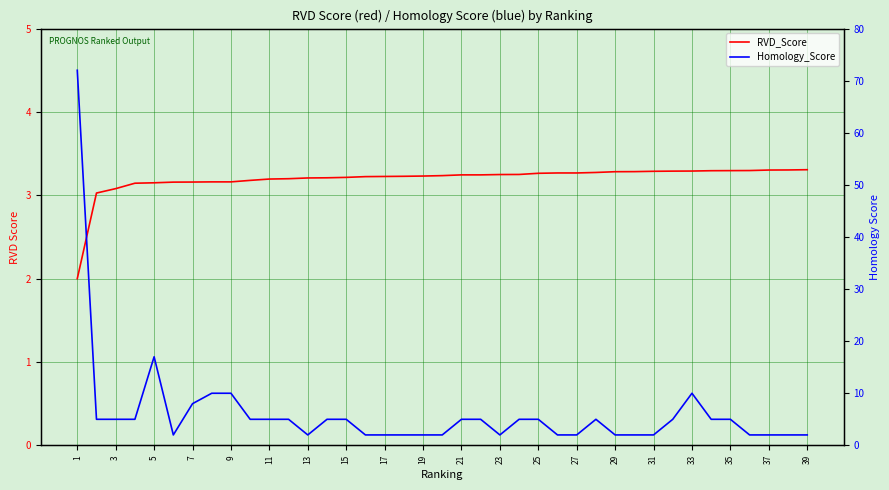

What is the maximum value for Homology_Score?

72.0